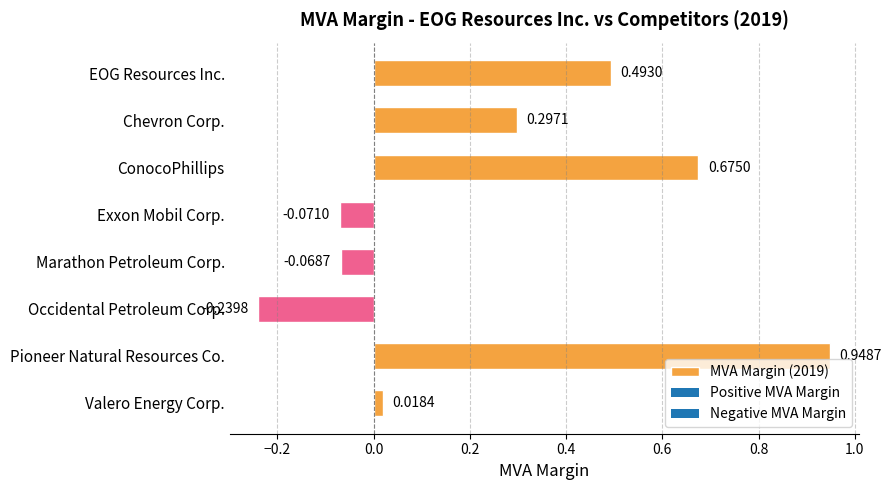

Rank the categories by value from highest to lowest.

Pioneer Natural Resources Co., ConocoPhillips, EOG Resources Inc., Chevron Corp., Valero Energy Corp., Marathon Petroleum Corp., Exxon Mobil Corp., Occidental Petroleum Corp.